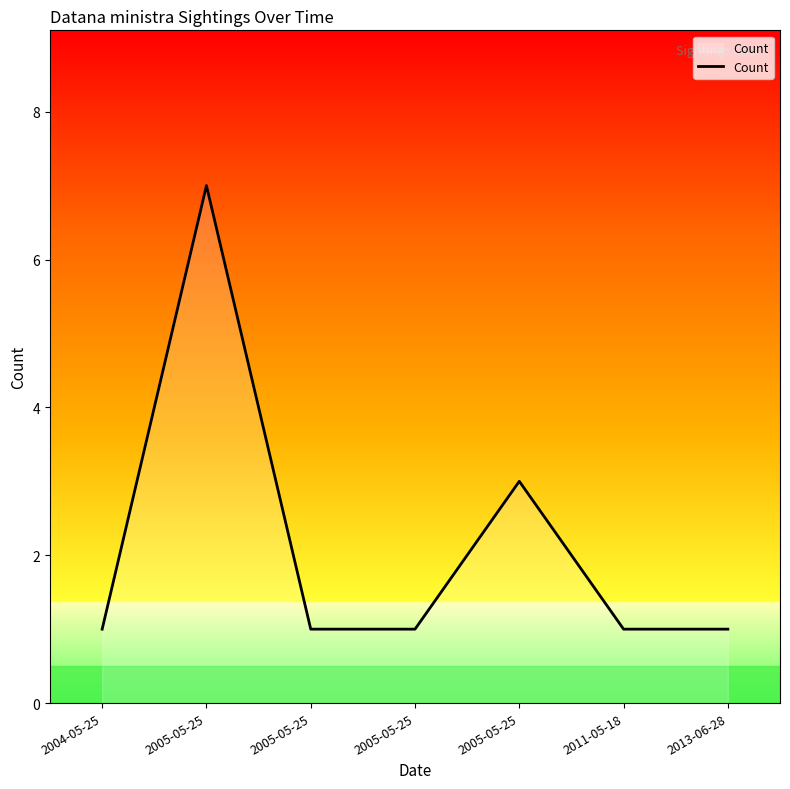

List the labels in order of value, largest first.

2005-05-25, 2005-05-25, 2004-05-25, 2005-05-25, 2005-05-25, 2011-05-18, 2013-06-28